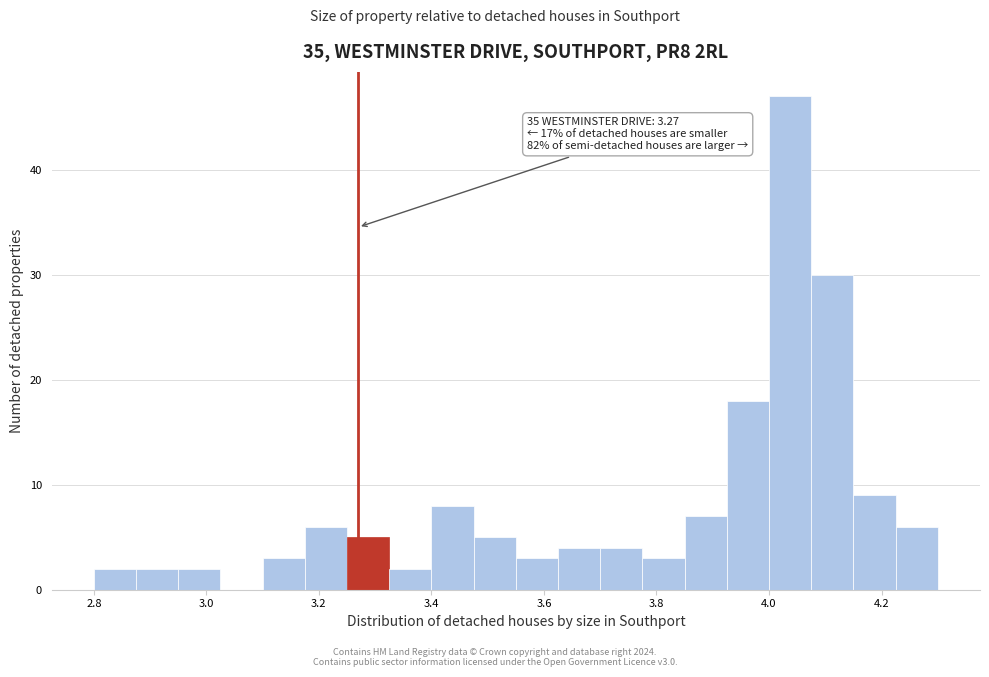

Around what value on the x-axis is the tallest bar? Give the approximate position of its centre, as read against the axis.

4.04